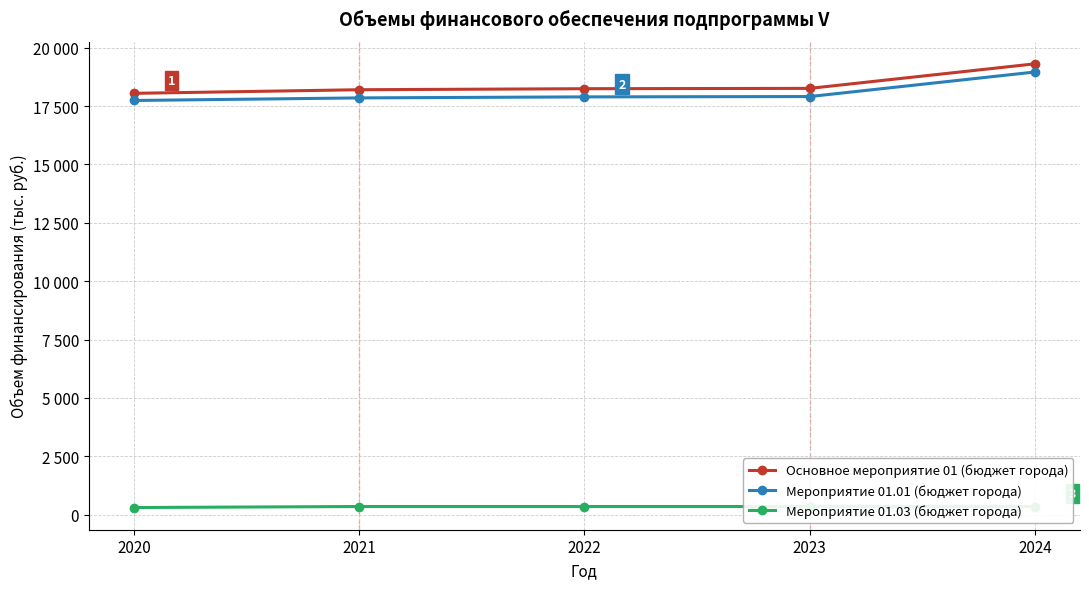

True or false: Мероприятие 01.03 (бюджет города) and Основное мероприятие 01 (бюджет города) cross at least once.

False